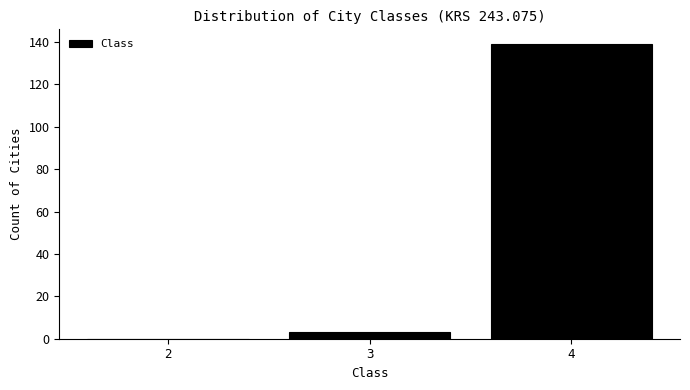

How tall is the bar that spans 3.5 to 4.5 on the x-axis? The values are not printed on the chart, so give them approximately, as read against the axis.

140